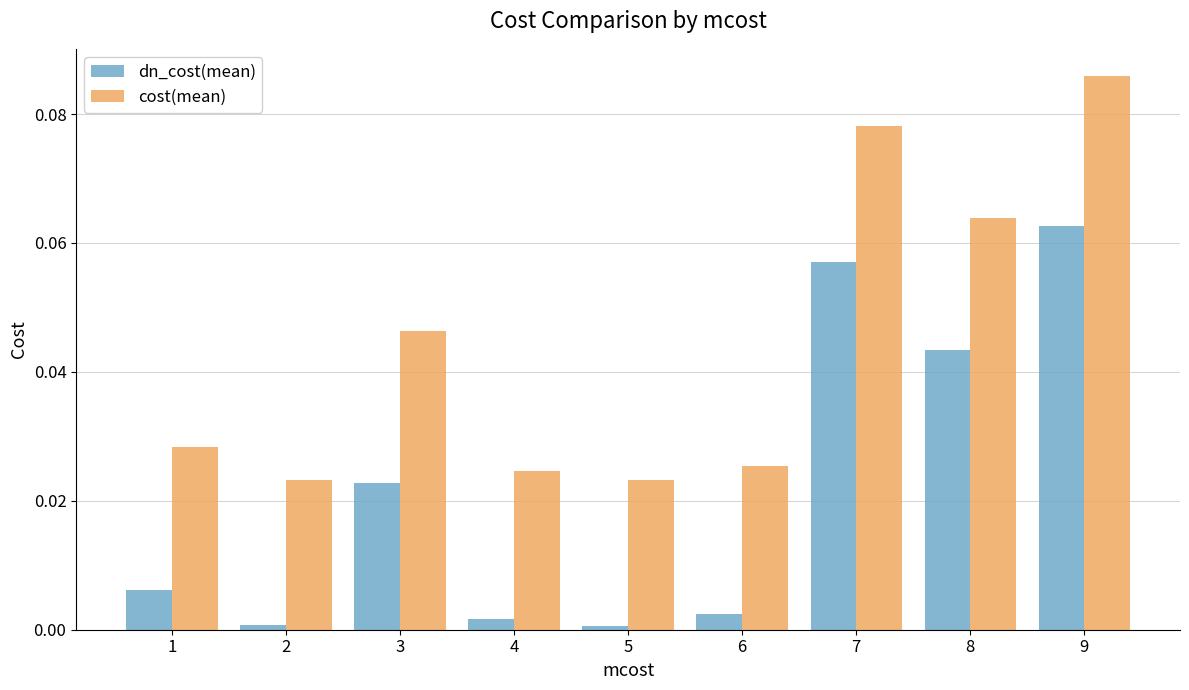

Which label corresponds to the largest value in the chart?

9